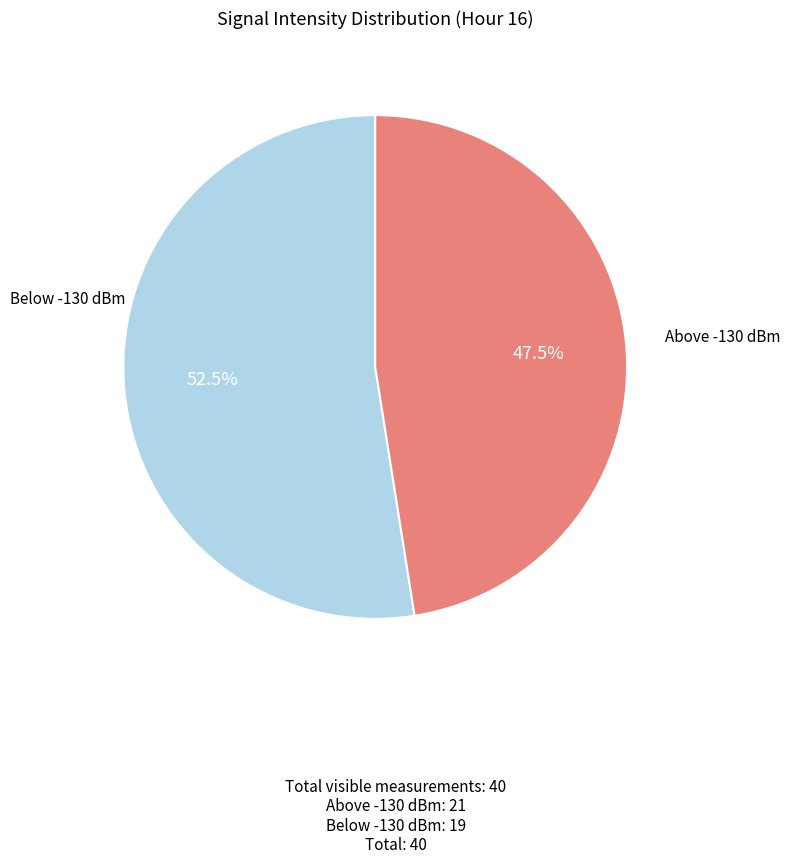

Does any single category account for the majority?

Yes